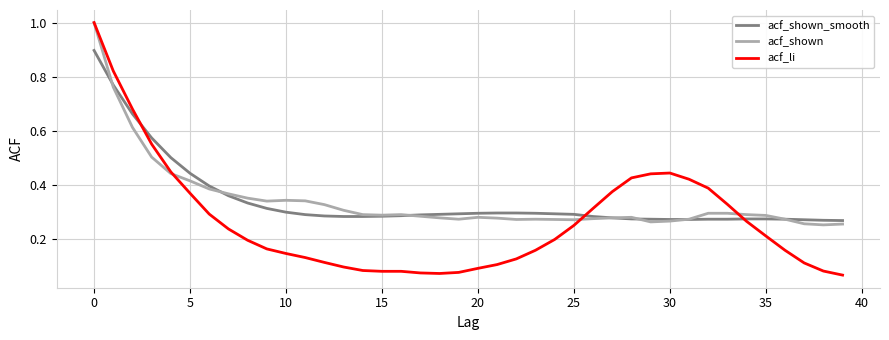

Count the acf_shown_smooth values in the range 0 to 1.

40